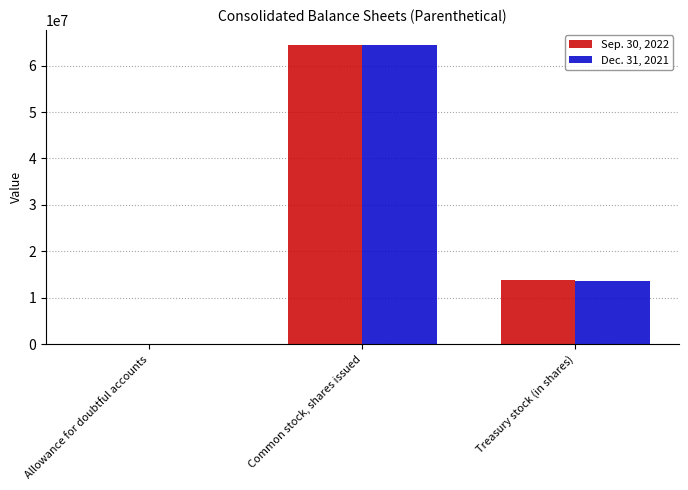

How many distinct data groups are displayed?

2